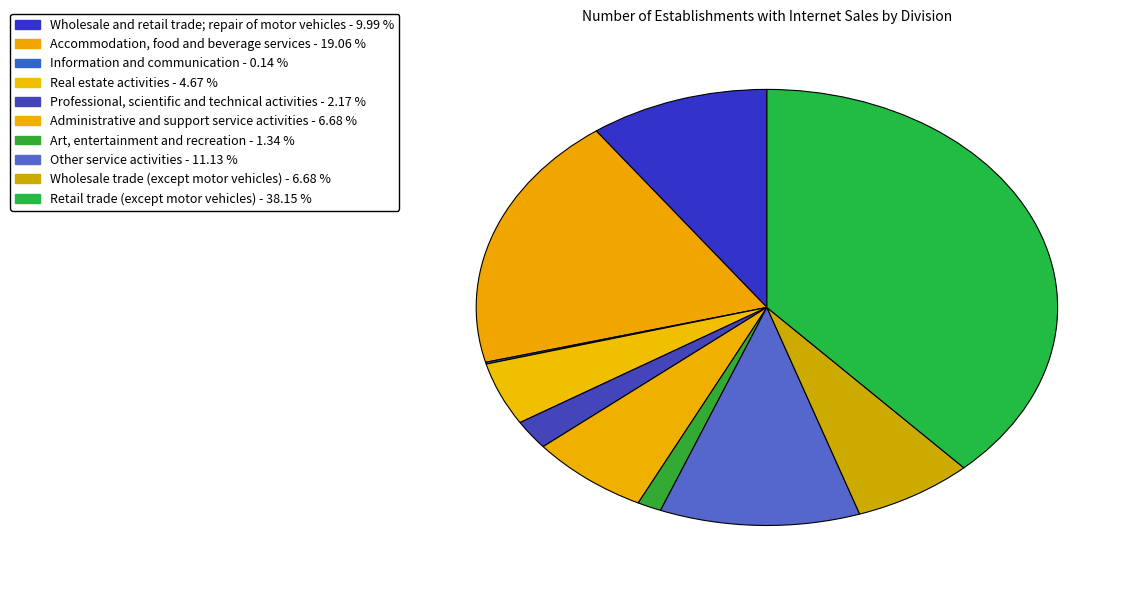

Is it true that Information and communication is 6% of the pie?

False